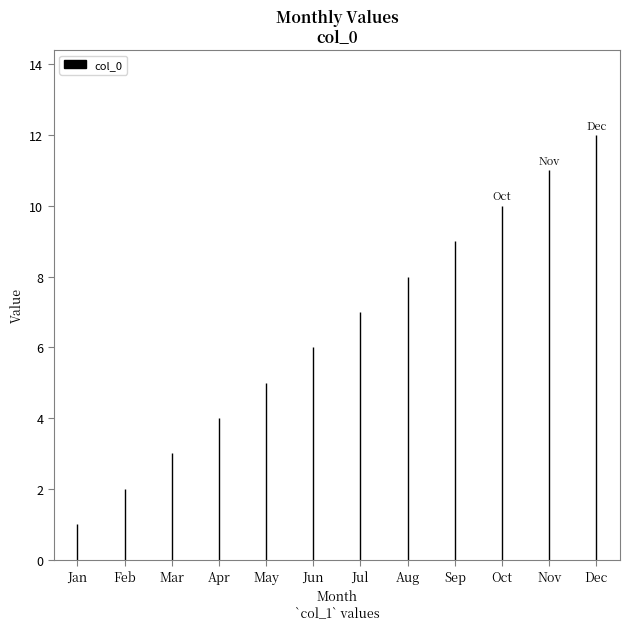

Between Feb and Jan, which is larger?

Feb